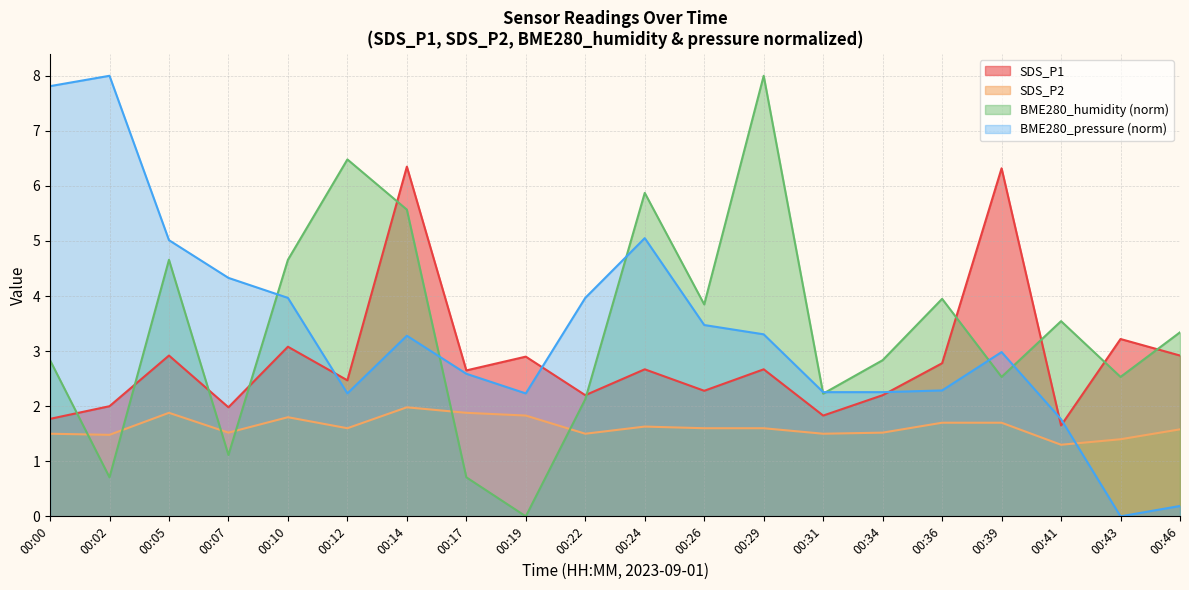

Which label corresponds to the smallest value in the chart?

00:19